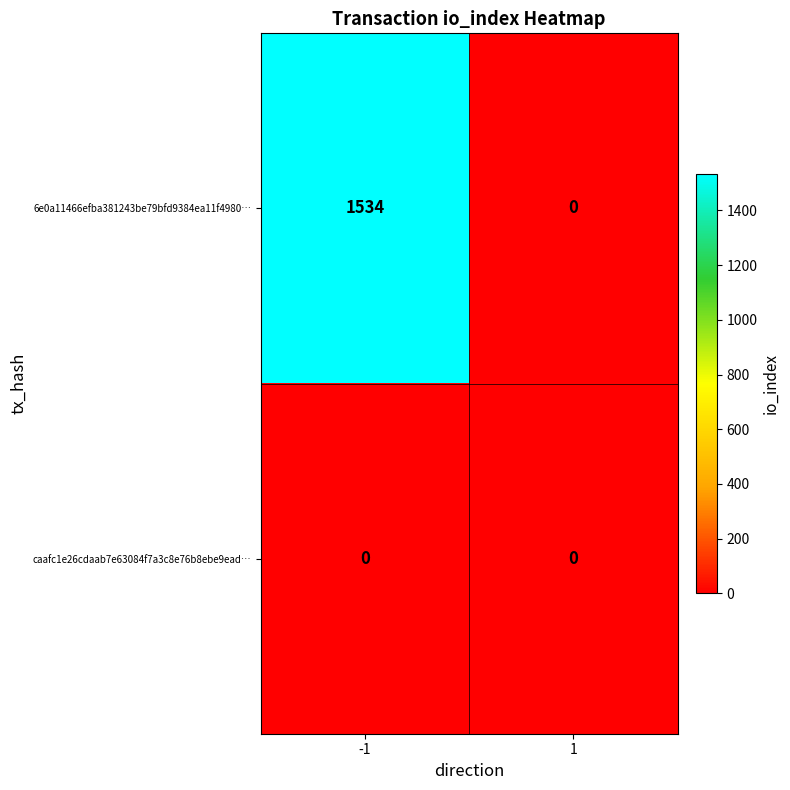

What is the greatest value displayed?

1534